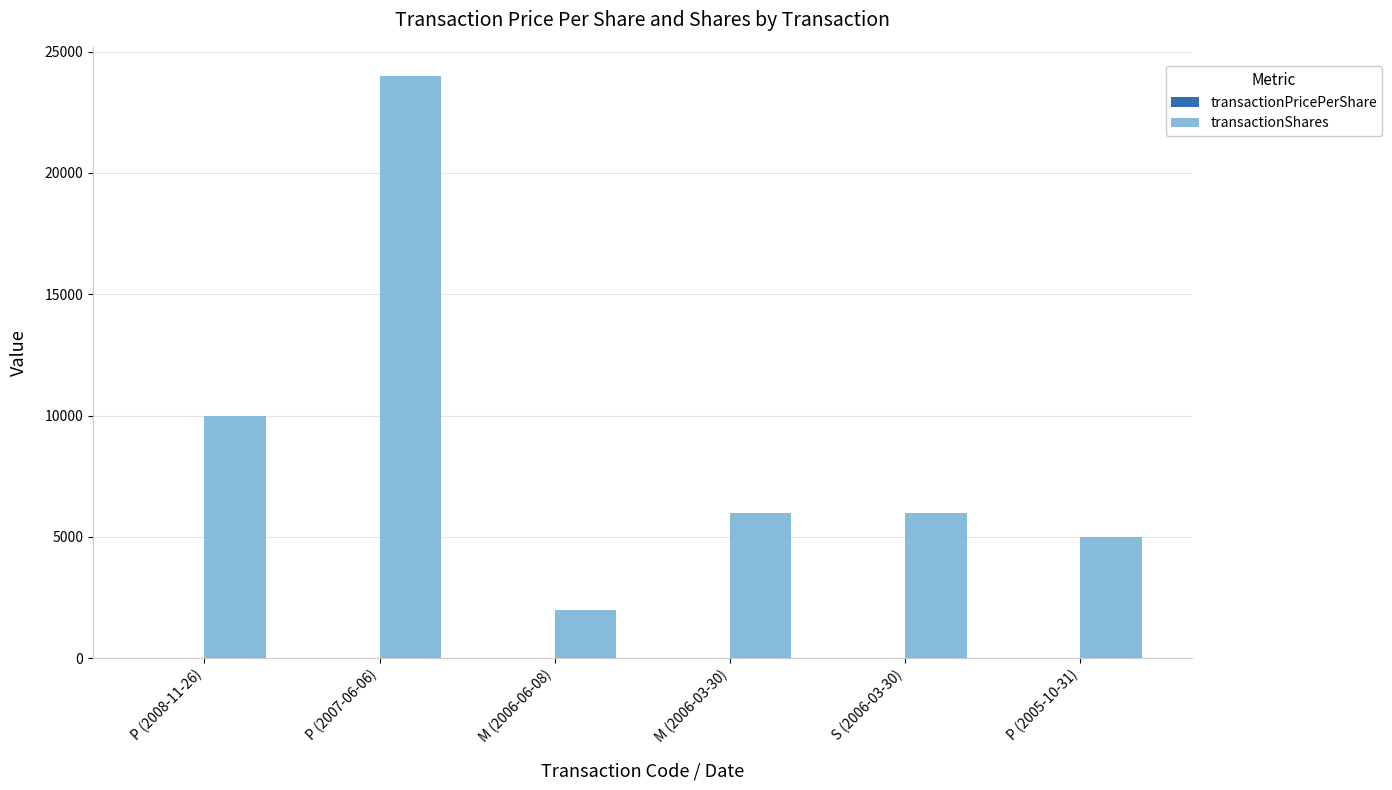

What is the maximum value shown in the chart?

24000.0